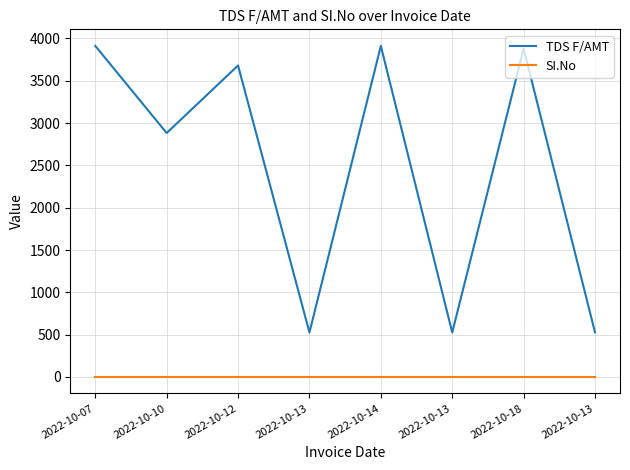

Rank the series by their average value, from highest to lowest.

TDS F/AMT, SI.No